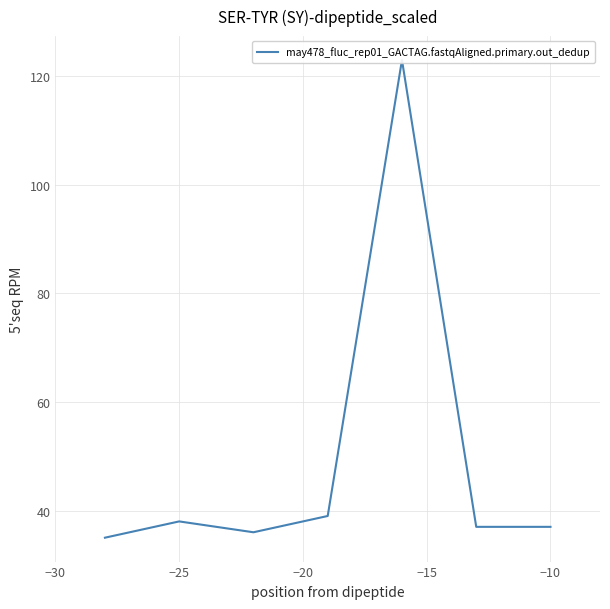

What is the difference between the maximum and minimum values?

88